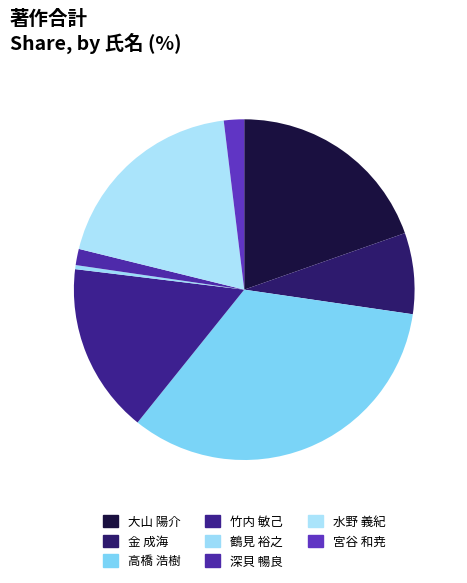

True or false: 高橋 浩樹 accounts for 24% of the total.

False